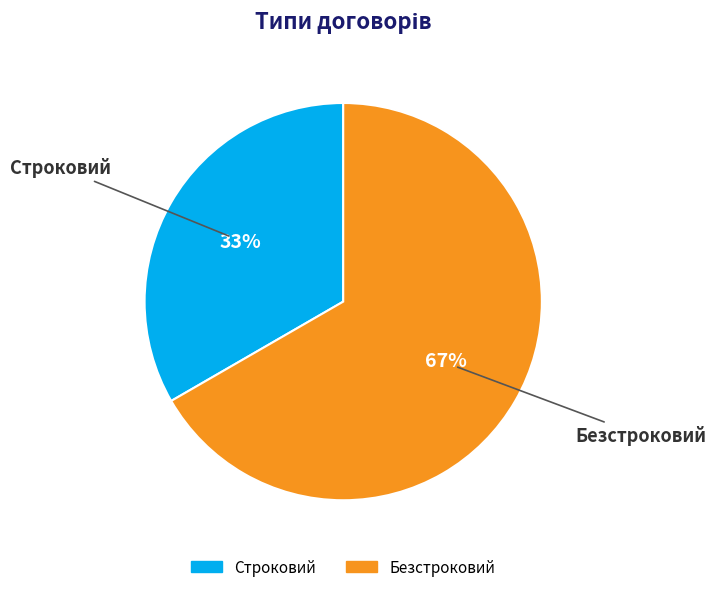

How many slices are in this pie chart?

2